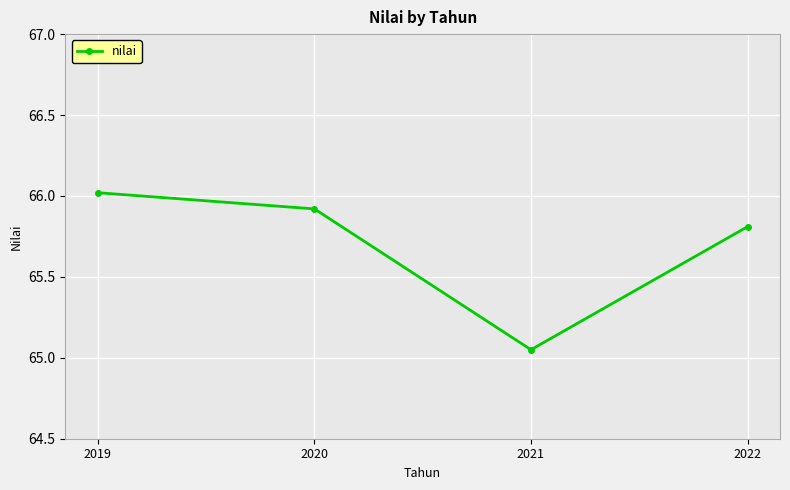

Where is the data nearest to the value 65?

2021